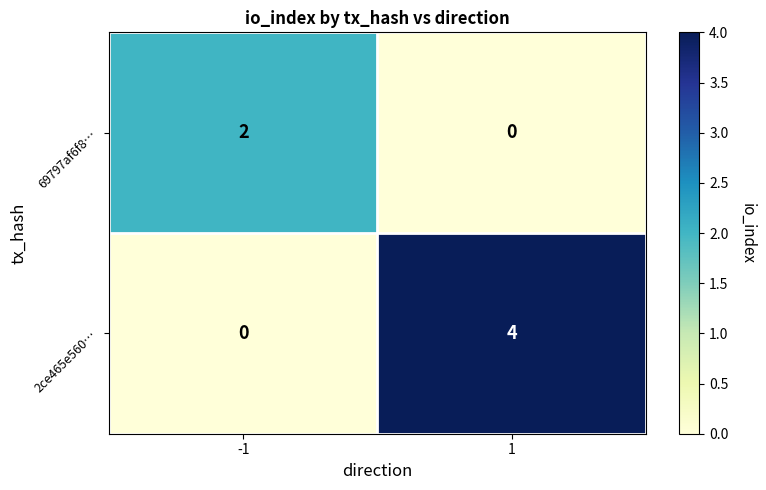

Reading left to right, list all the values displayed in this chart.

69797af6f8…: 2	0
2ce465e560…: 0	4